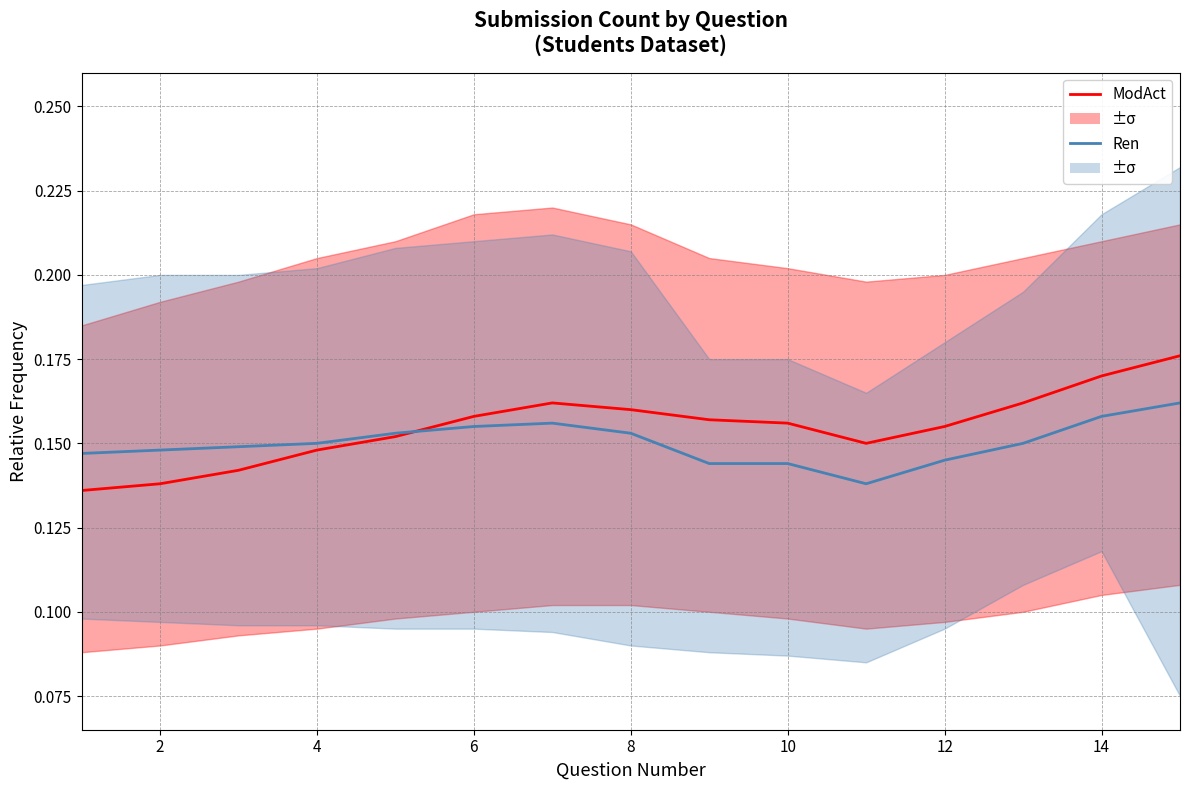

How many Ren values are between 0 and 1?

15